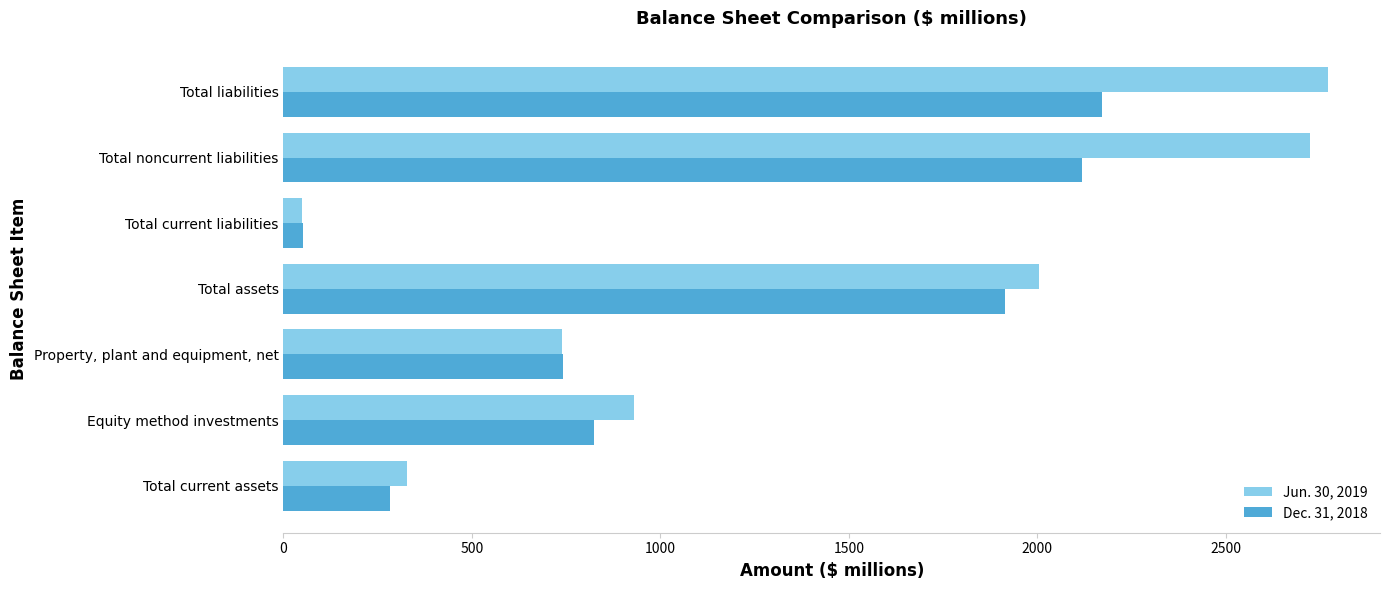

Which series has the largest total across all categories?

Jun. 30, 2019